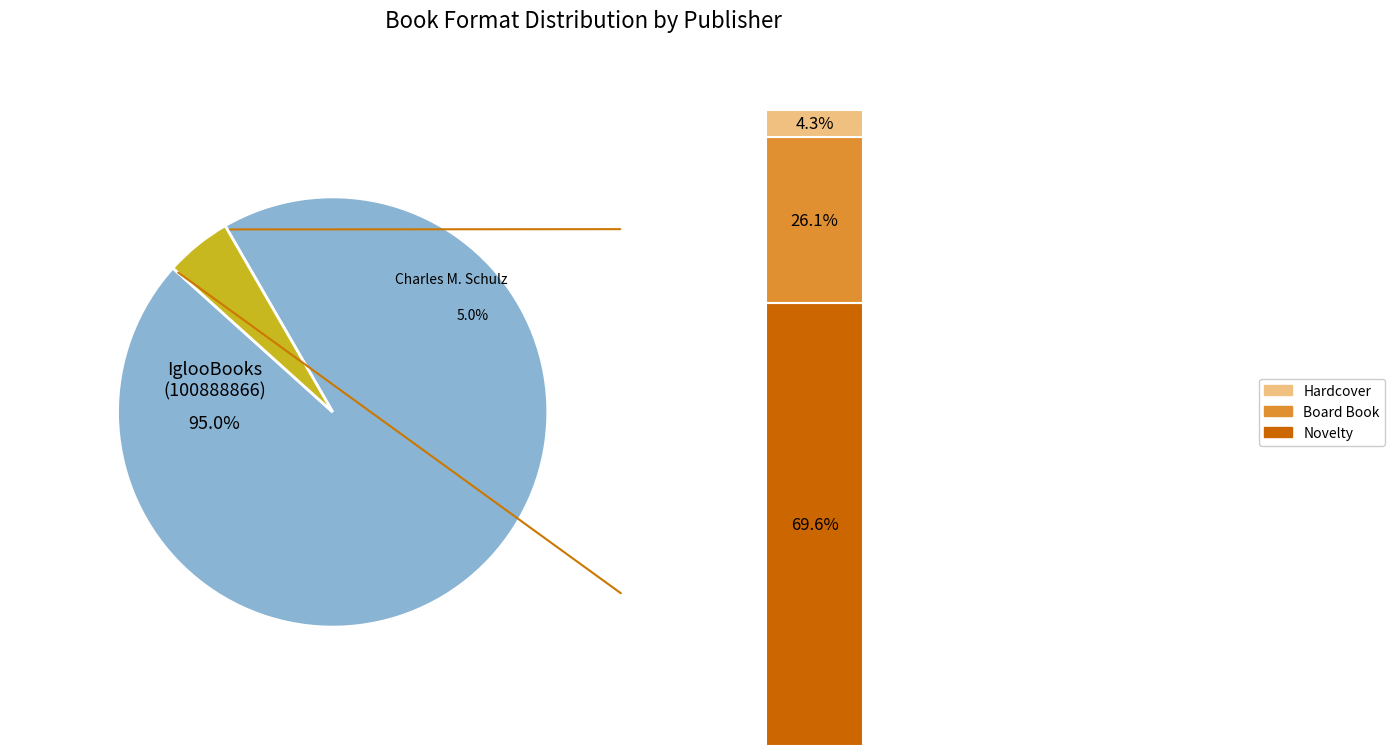

Count the number of slices in the pie.

2